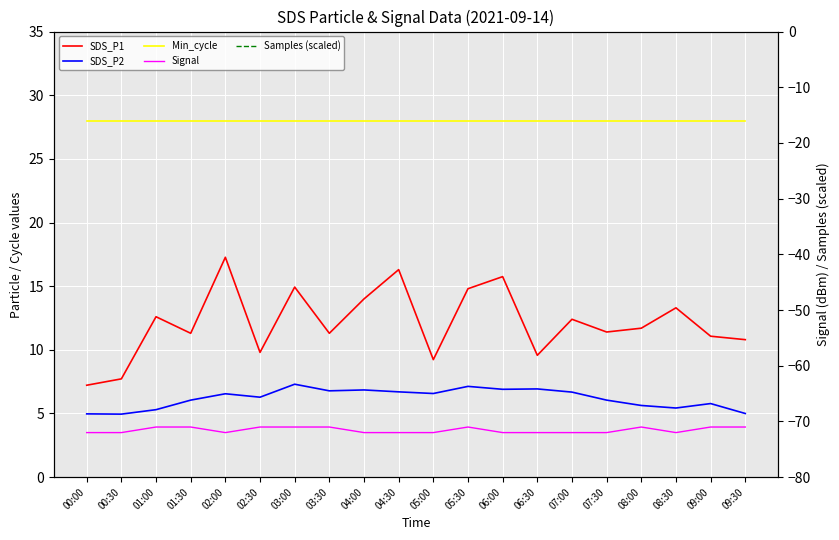

How many values in the SDS_P1 series are below 11?

6